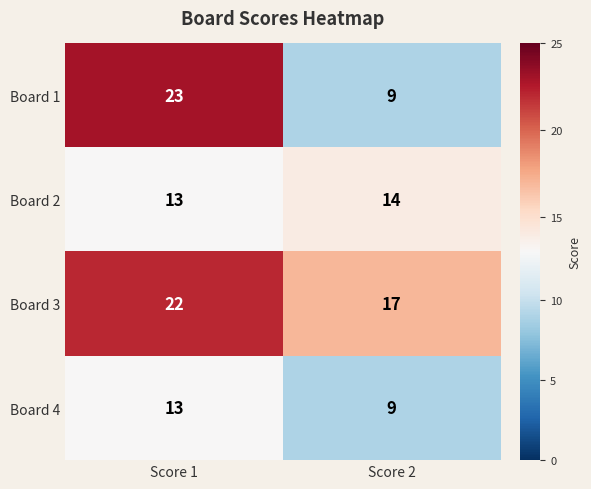

What value does the Board 2 series have at Score 1?

13